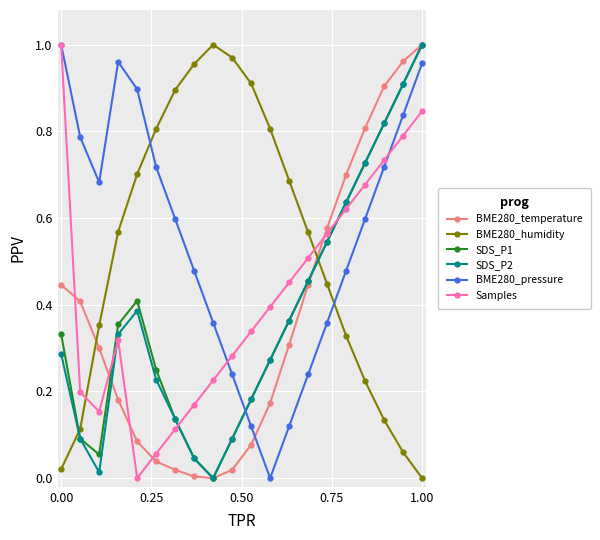

After their last crossing, which series has the higher values: SDS_P1 or Samples?

SDS_P1